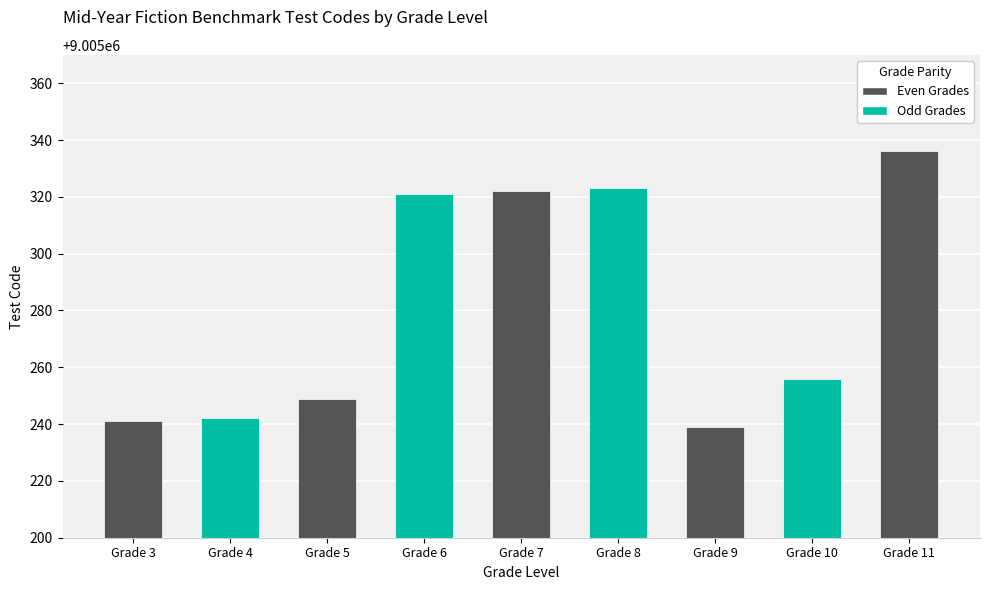

The value at Grade 8 is 9005323. True or false?

True